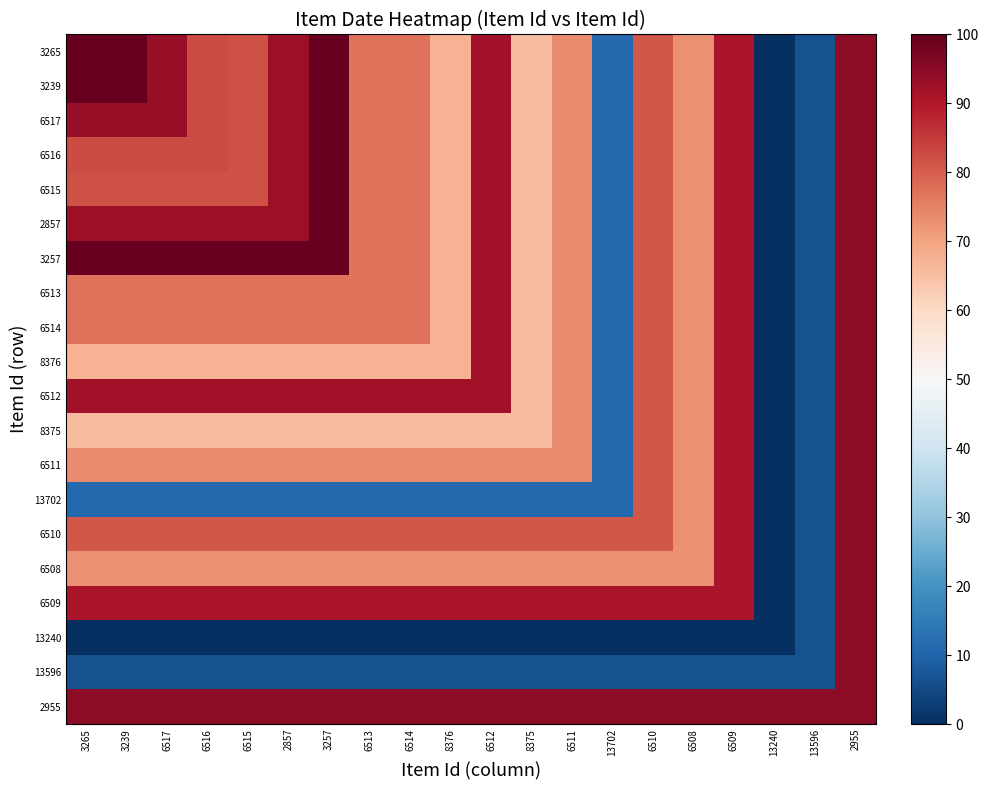

Count the number of categories in the chart.

20